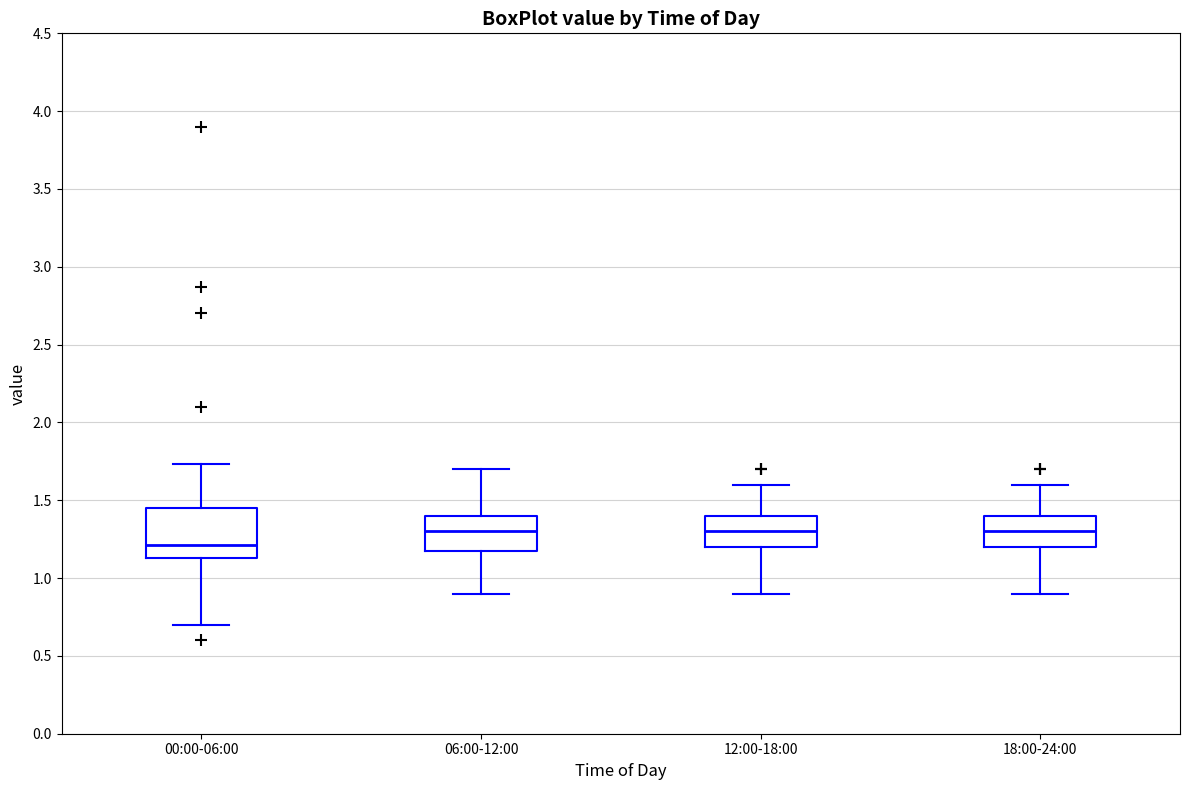

Where does the upper whisker of the box for 12:00-18:00 end on the y-axis? The values are not printed on the chart, so give them approximately, as read against the axis.

1.60